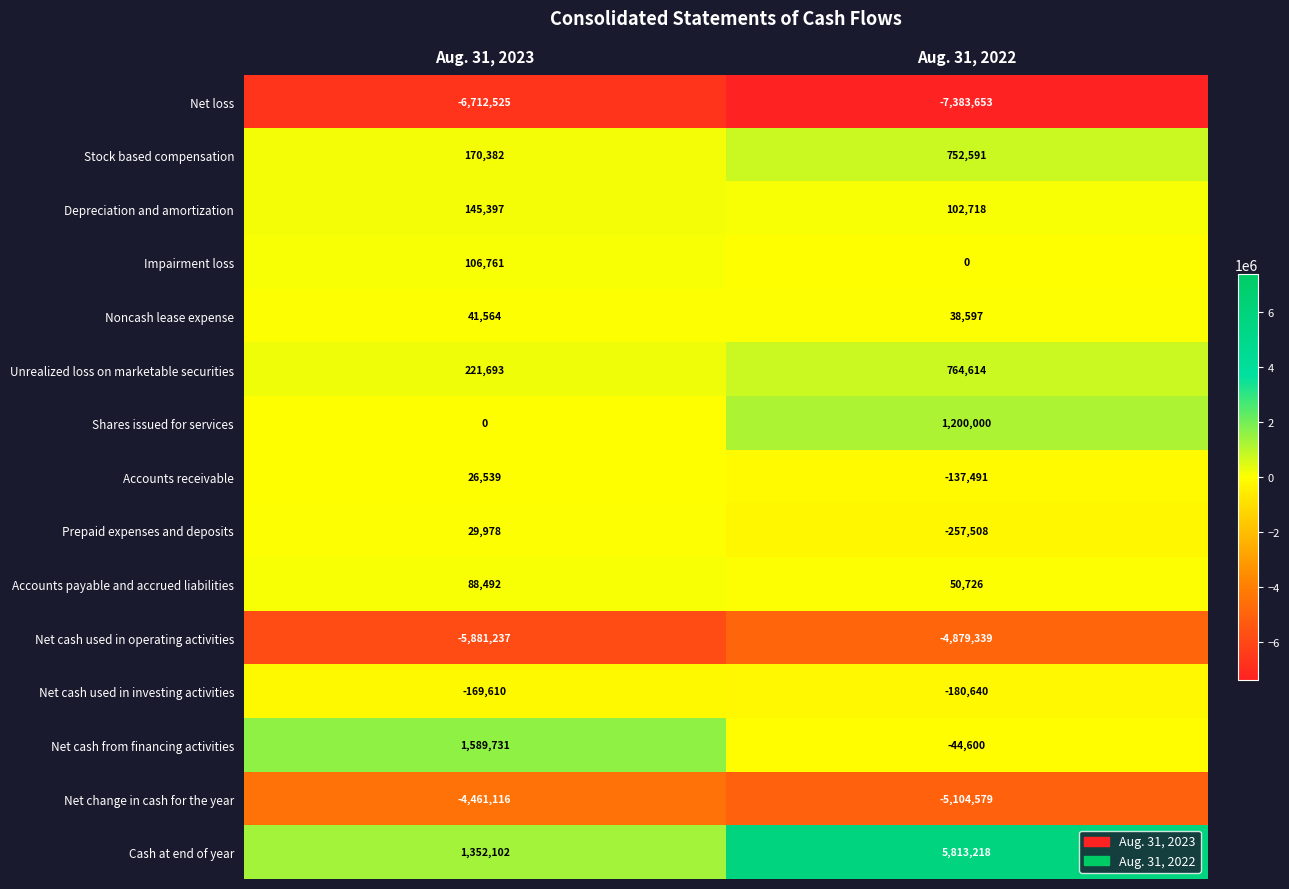

Read the Net cash from financing activities value at Aug. 31, 2023, to the nearest 10.

1589730